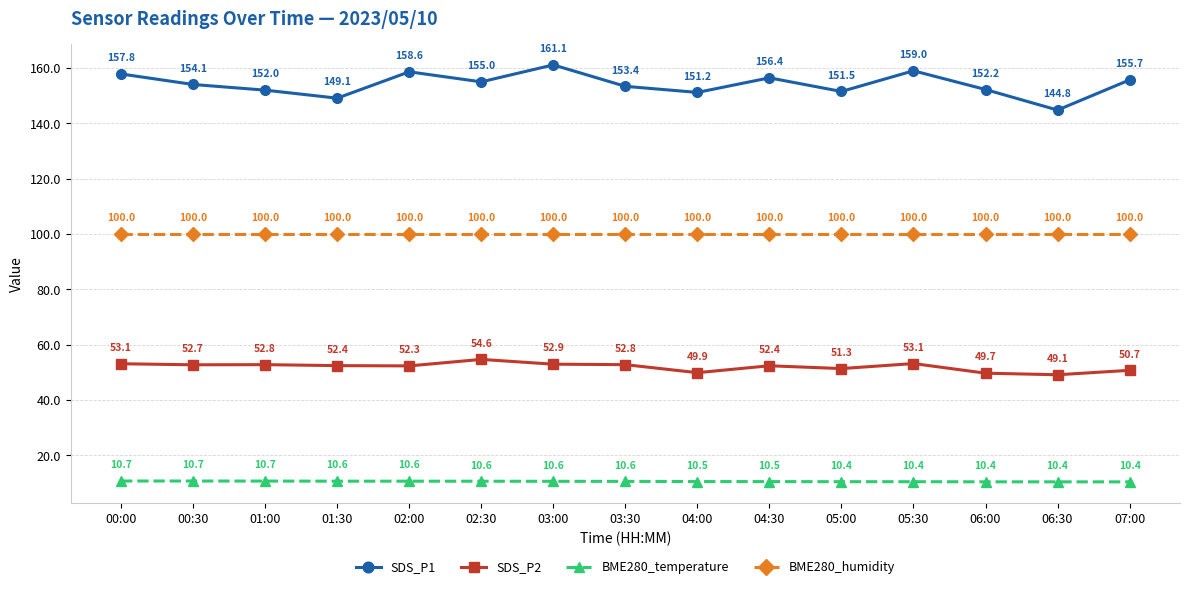

At which label does SDS_P1 reach its minimum?

06:30